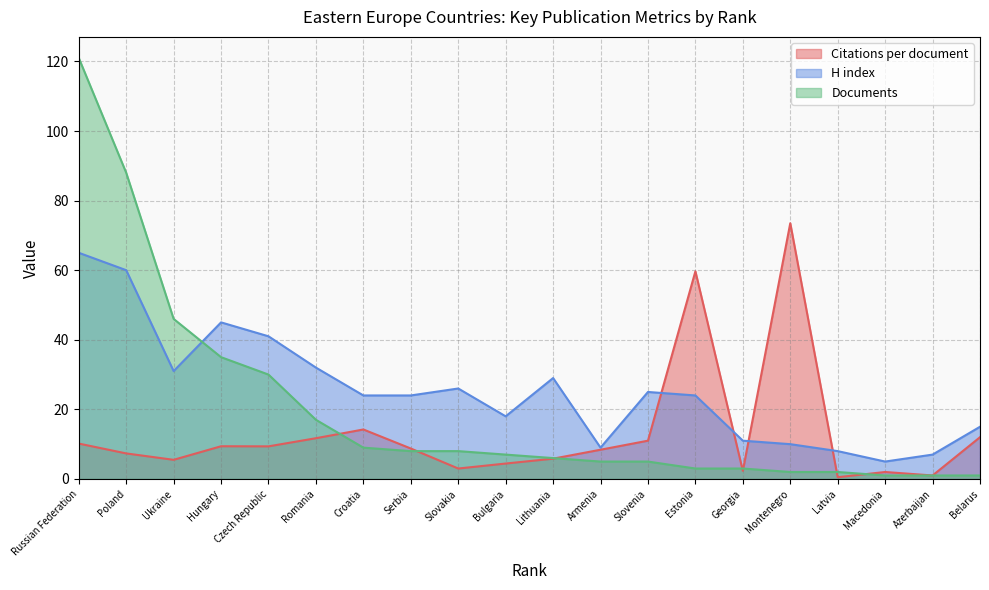

Is it true that H index equals 5.0 at Macedonia?

True